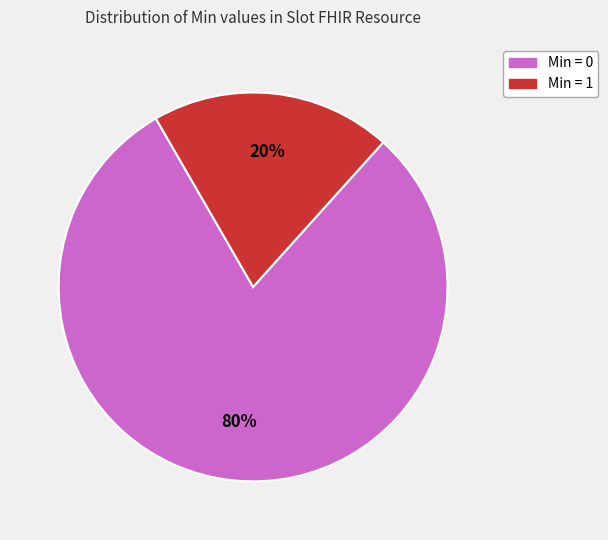

To the nearest percent, what is the difference between the largest and smallest slice percentages?

60%